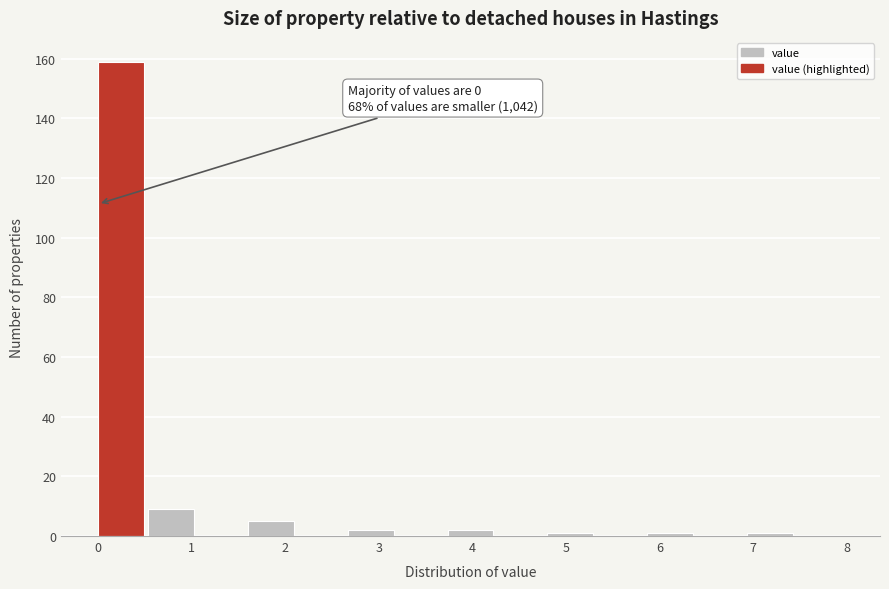

Over which range of the x-axis is the bar tallest?

0.0 to 0.5